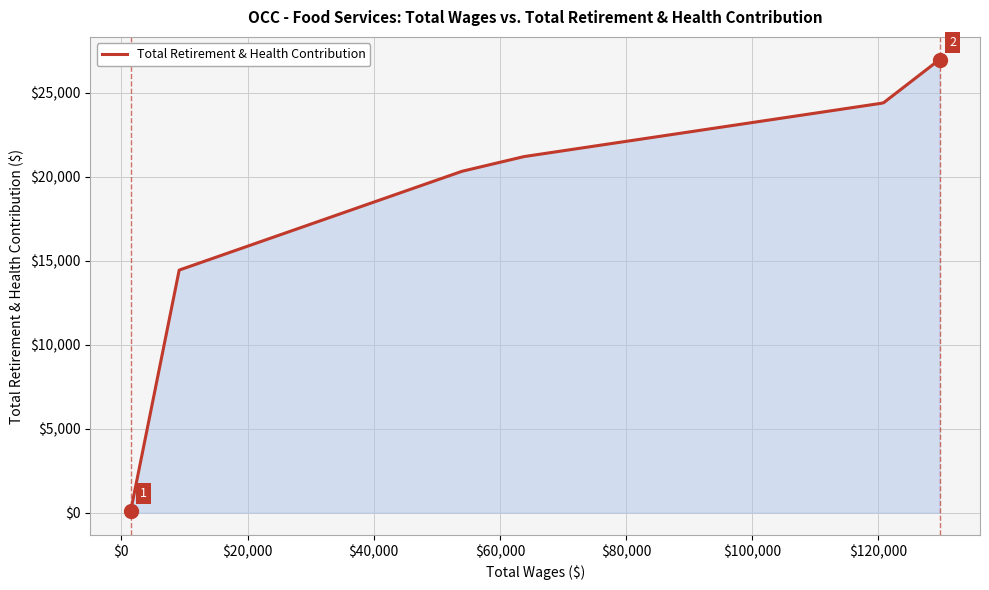

What is the minimum value shown in the chart?

122